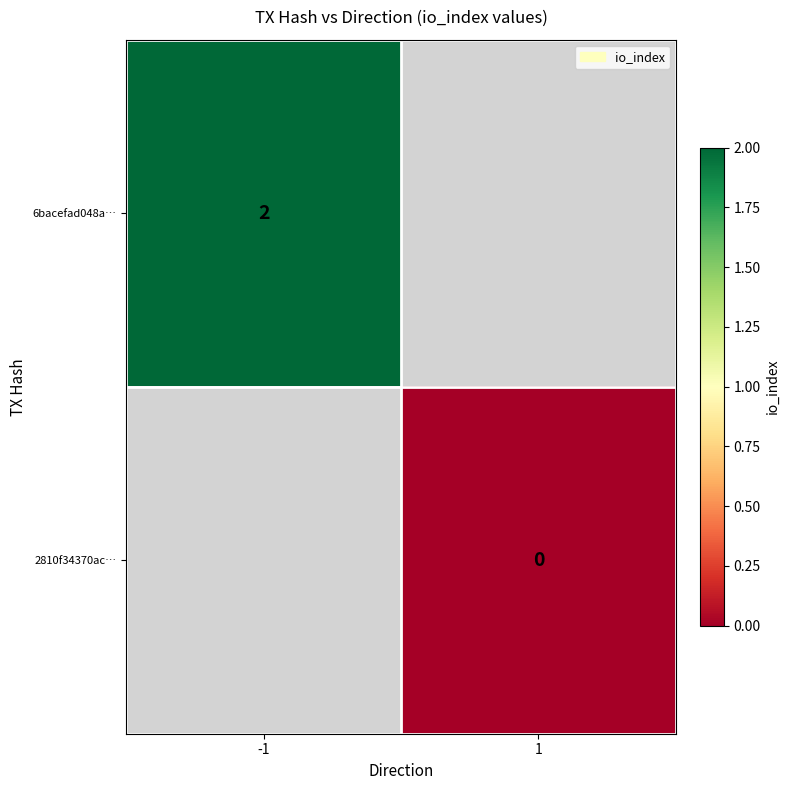

What is the maximum value shown in the chart?

2.0